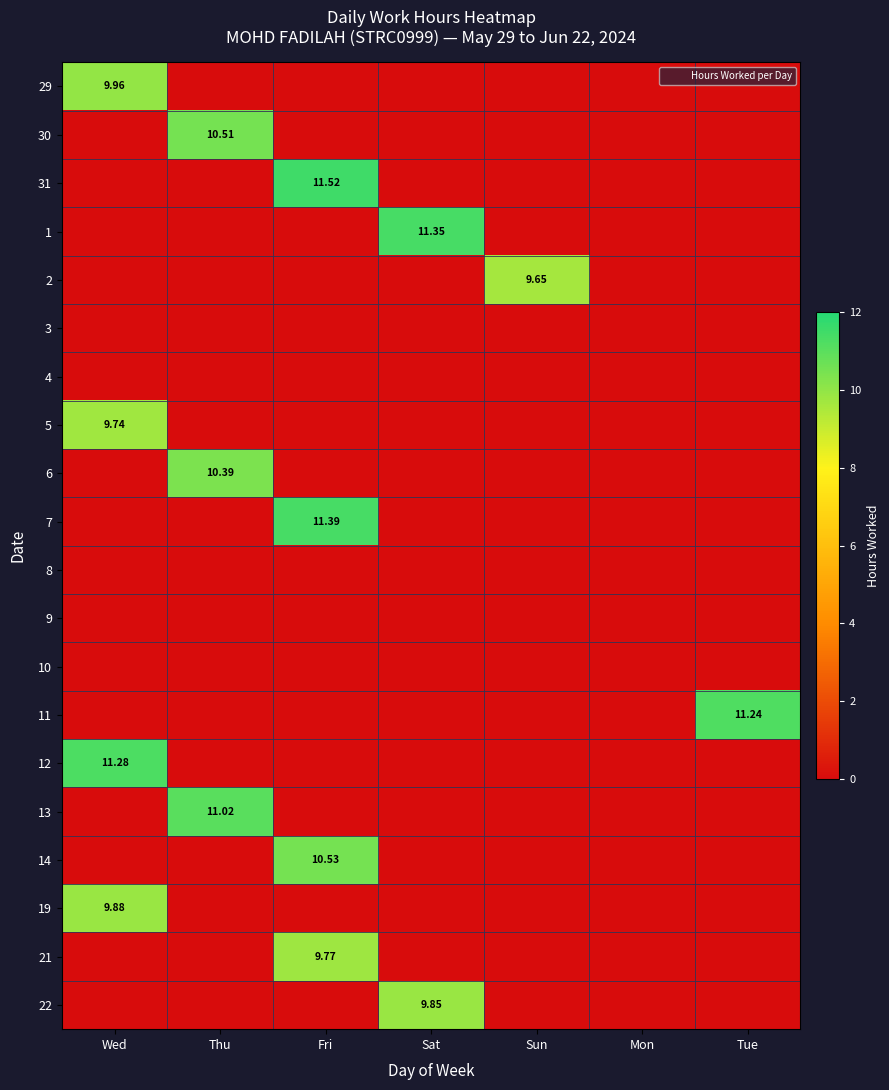

The value of 6 at Wed is 5.2. True or false?

False